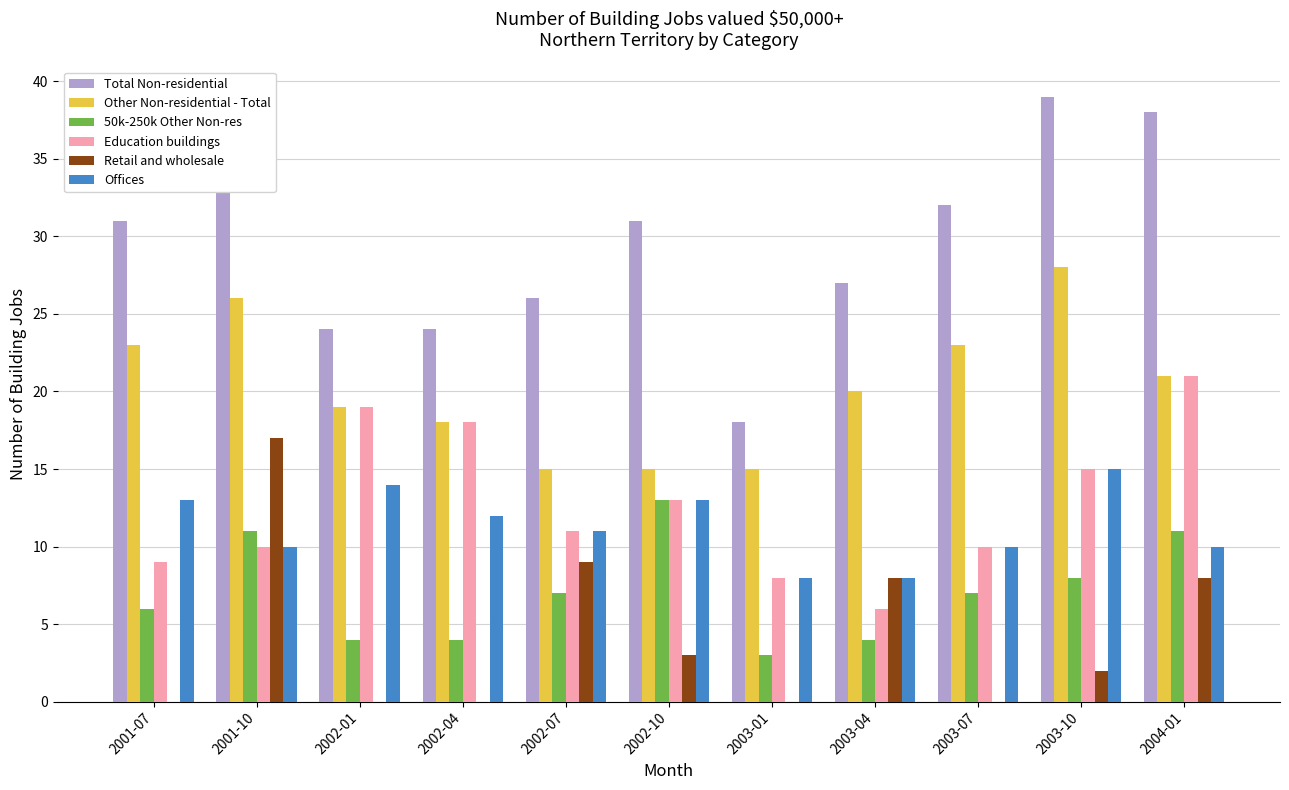

Reading left to right, list all the values displayed in this chart.

Total Non-residential: 31	37	24	24	26	31	18	27	32	39	38
Other Non-residential - Total: 23	26	19	18	15	15	15	20	23	28	21
50k-250k Other Non-res: 6	11	4	4	7	13	3	4	7	8	11
Education buildings: 9	10	19	18	11	13	8	6	10	15	21
Retail and wholesale: 0	17	0	0	9	3	0	8	0	2	8
Offices: 13	10	14	12	11	13	8	8	10	15	10